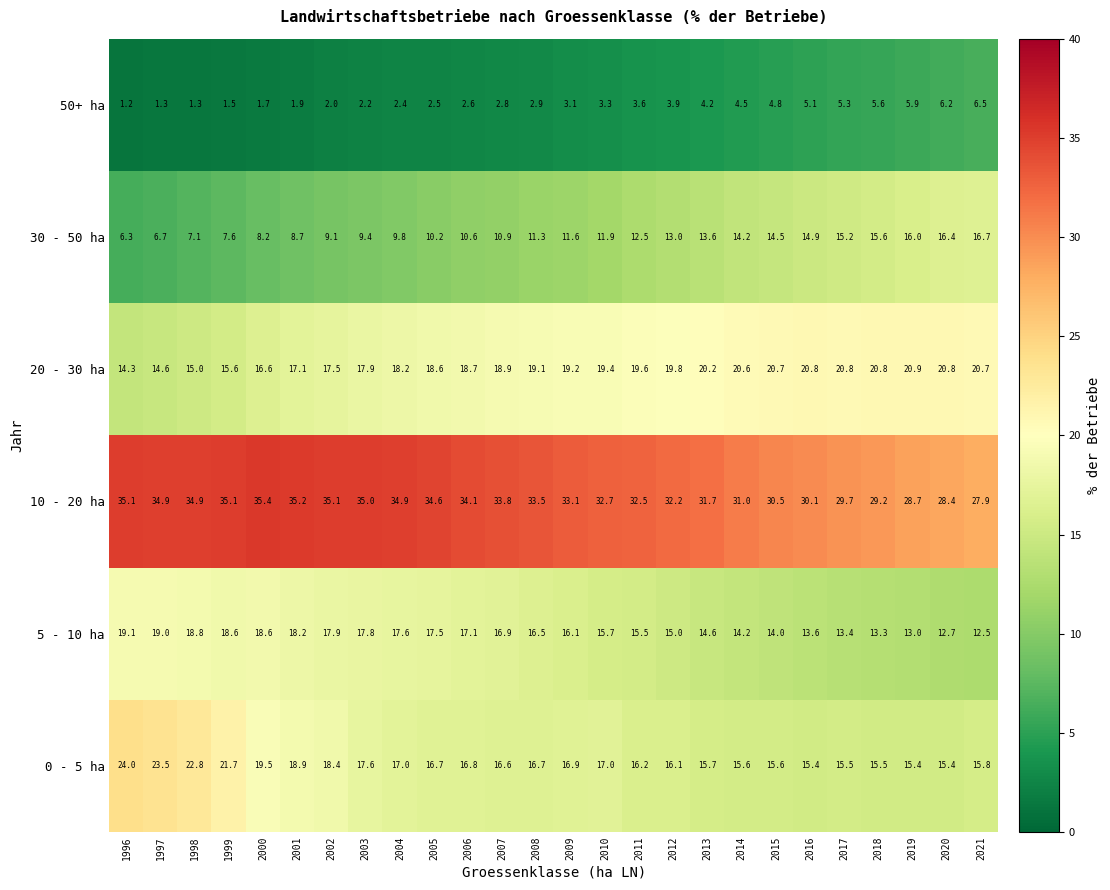

The 50+ ha series shows 3.9 at 2012. True or false?

True